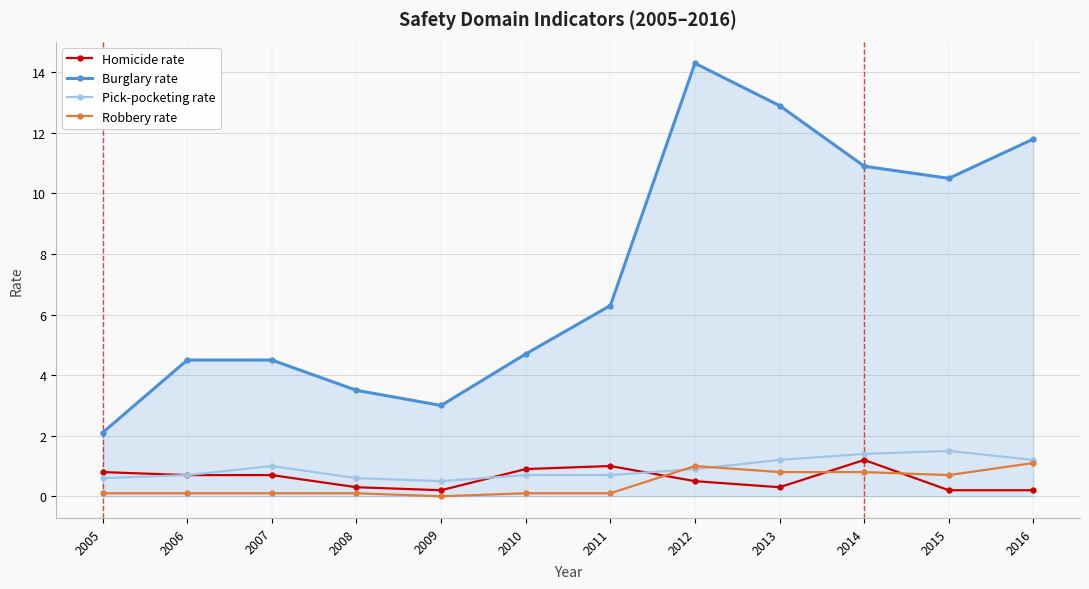

True or false: Burglary rate and Homicide rate intersect in this chart.

False